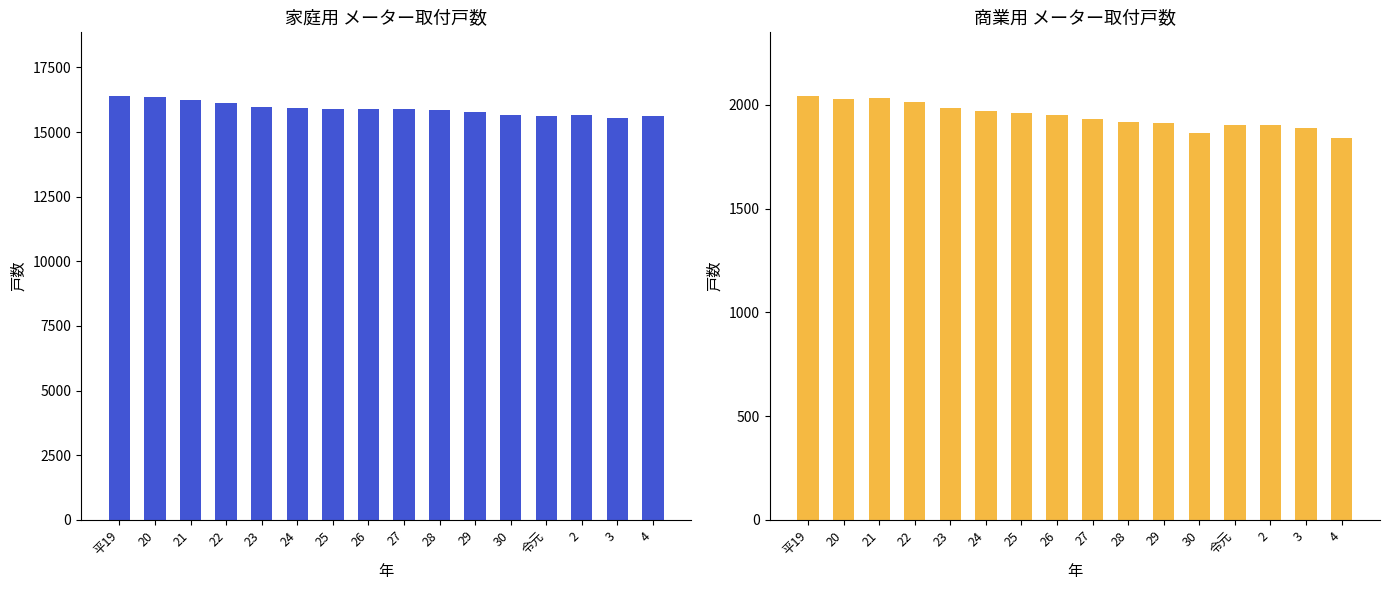

Between 21 and 28, which is larger?

21